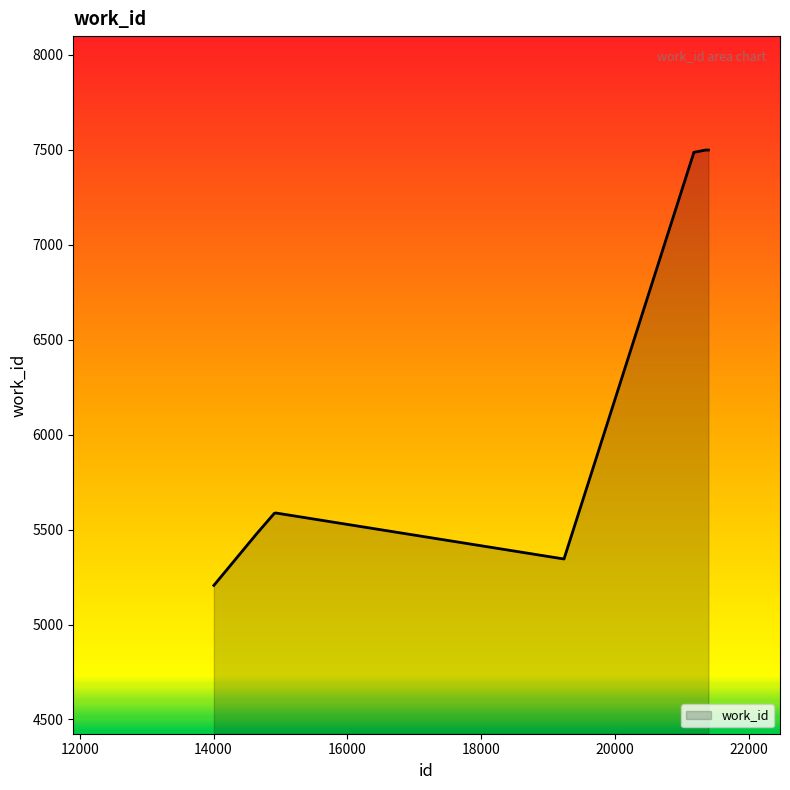

What is the maximum value shown in the chart?

7498